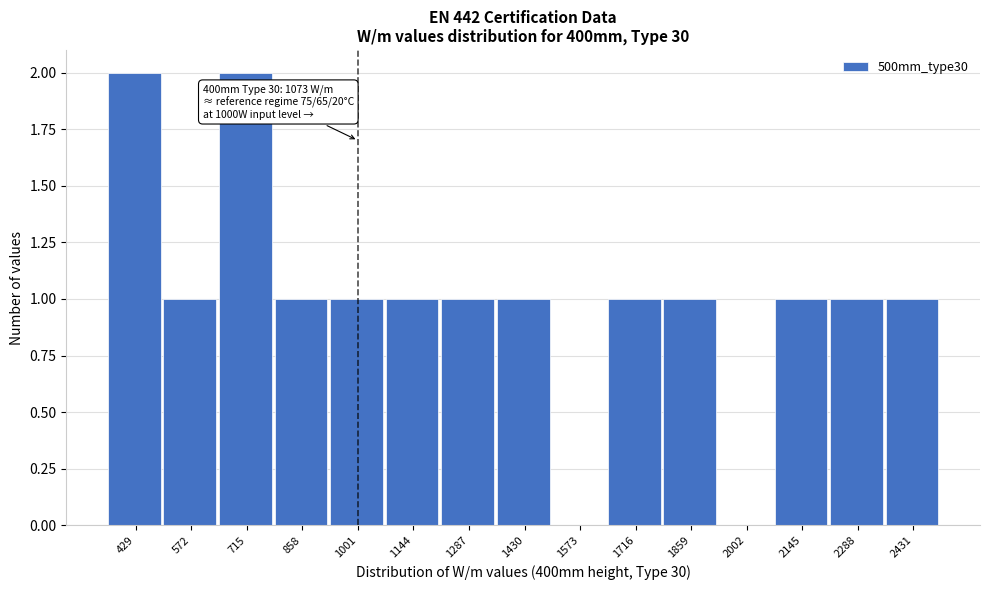

Reading left to right, transcribe all the data shown in this chart.

429=2	572=1	715=2	858=1	1001=1	1144=1	1287=1	1430=1	1573=0	1716=1	1859=1	2002=0	2145=1	2288=1	2431=1